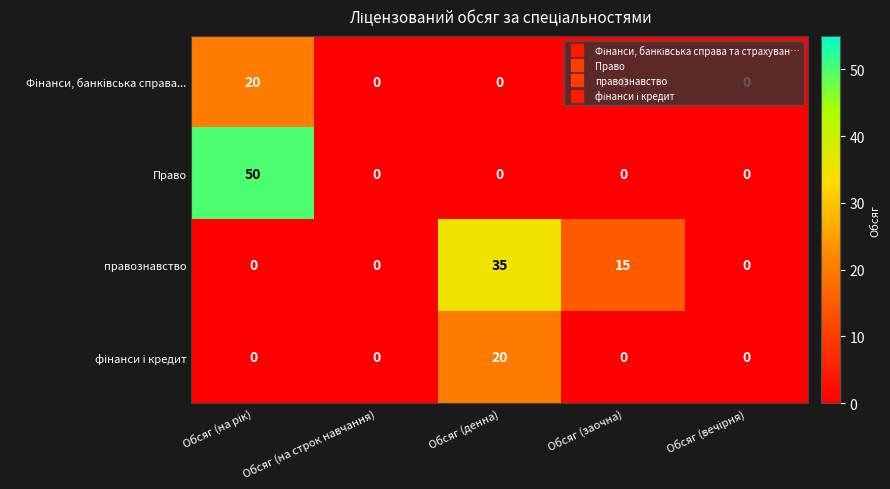

Which series has the widest spread of values?

Право